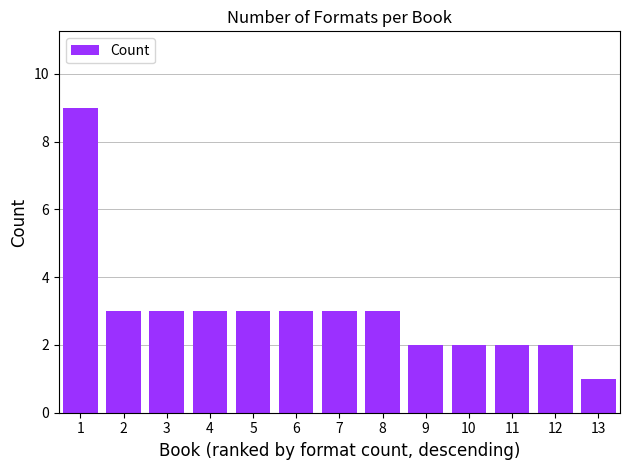

What is the difference between the second highest and second lowest values?

1